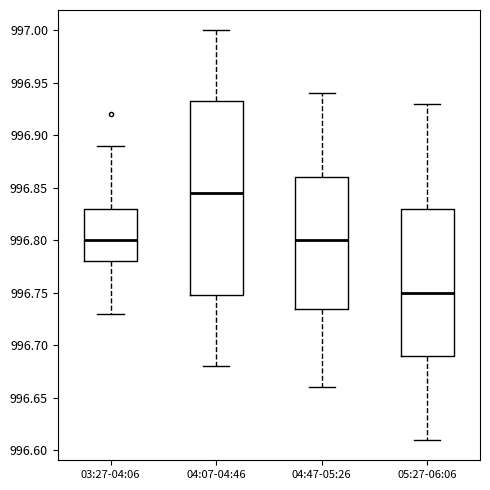

Reading left to right, read every box against the y-axis: the position of its median line, the range the box covers, and the ends of its whiskers. The values are not printed on the chart, so give them approximately, as read against the axis.

03:27-04:06: median 996.800, box 996.780 to 996.830, whiskers 996.730 to 996.890
04:07-04:46: median 996.845, box 996.750 to 996.935, whiskers 996.680 to 997.000
04:47-05:26: median 996.800, box 996.735 to 996.860, whiskers 996.660 to 996.940
05:27-06:06: median 996.750, box 996.690 to 996.830, whiskers 996.610 to 996.930